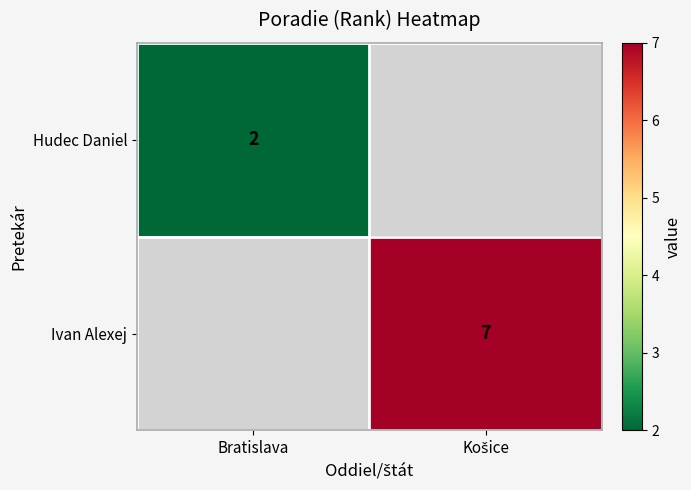

The Hudec Daniel series shows 2 at Bratislava. True or false?

True